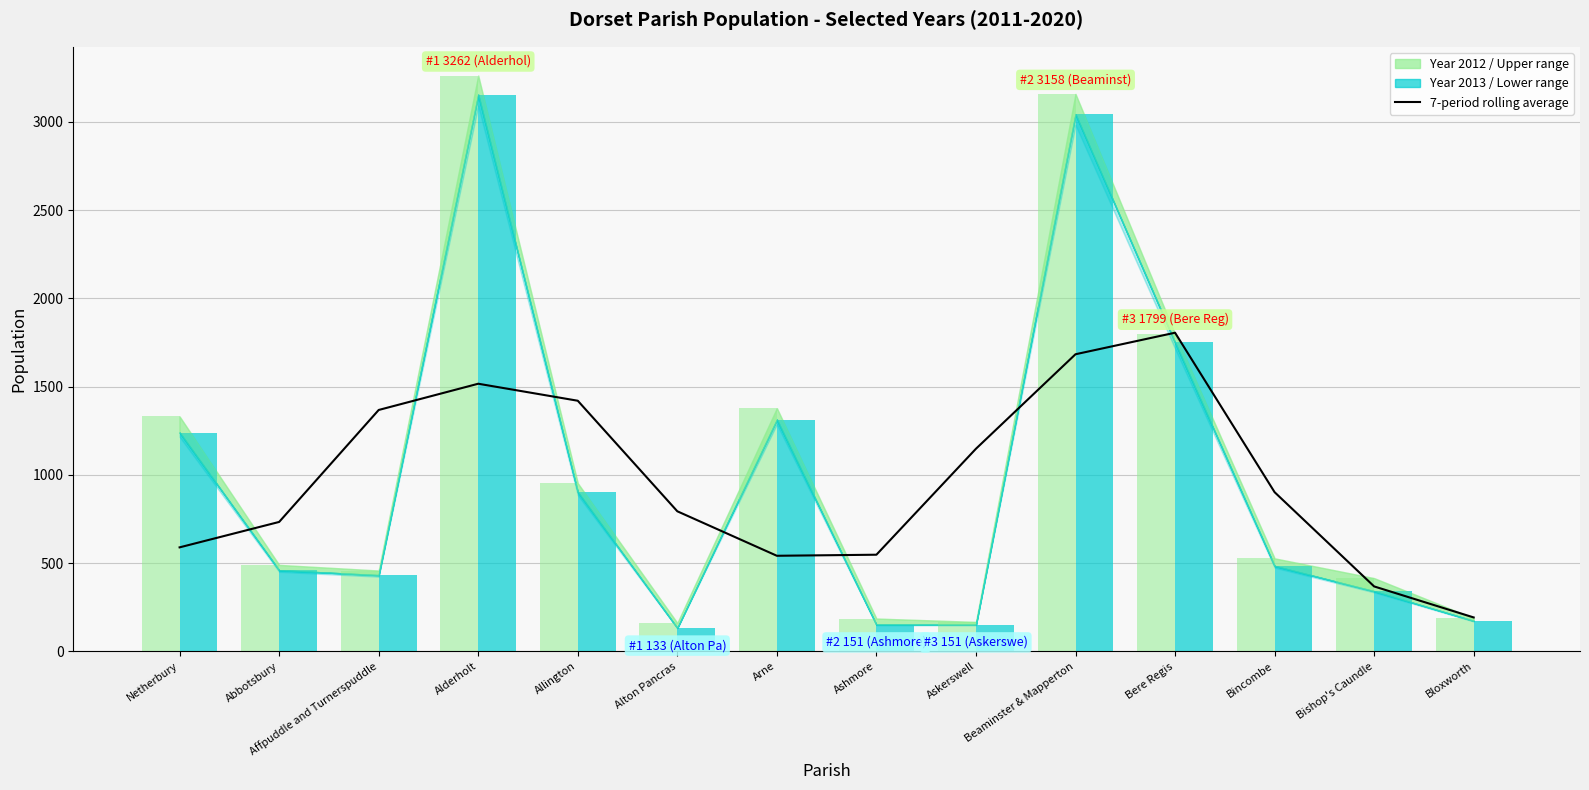

At which label is Year 2013 closest to 1643?

Bere Regis